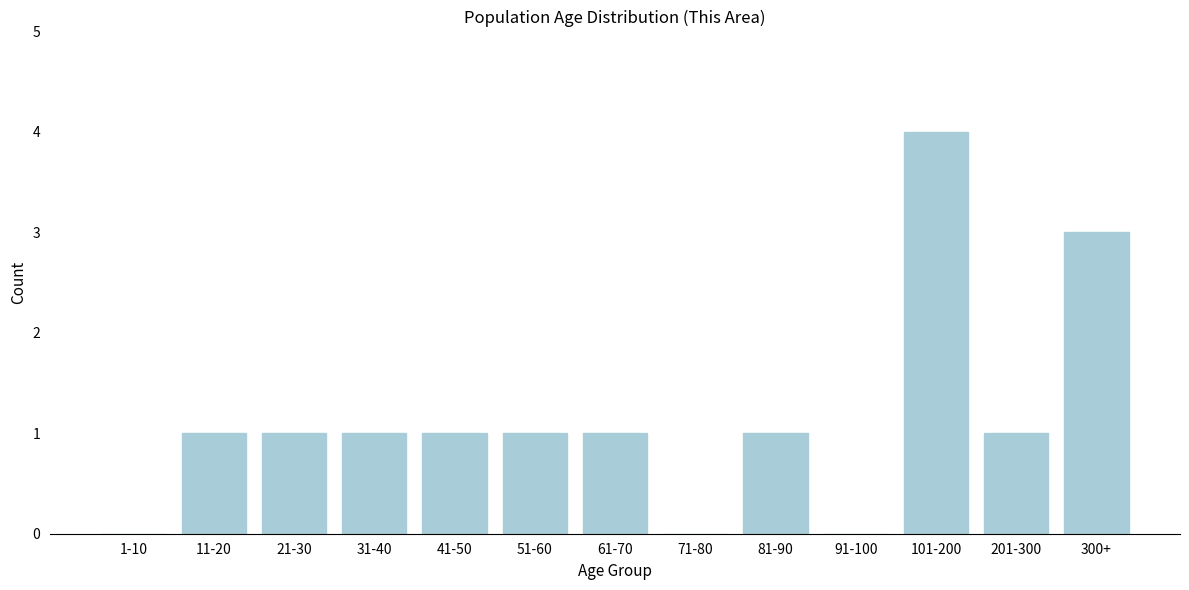

Reading left to right, transcribe all the data shown in this chart.

1-10=0	11-20=1	21-30=1	31-40=1	41-50=1	51-60=1	61-70=1	71-80=0	81-90=1	91-100=0	101-200=4	201-300=1	300+=3